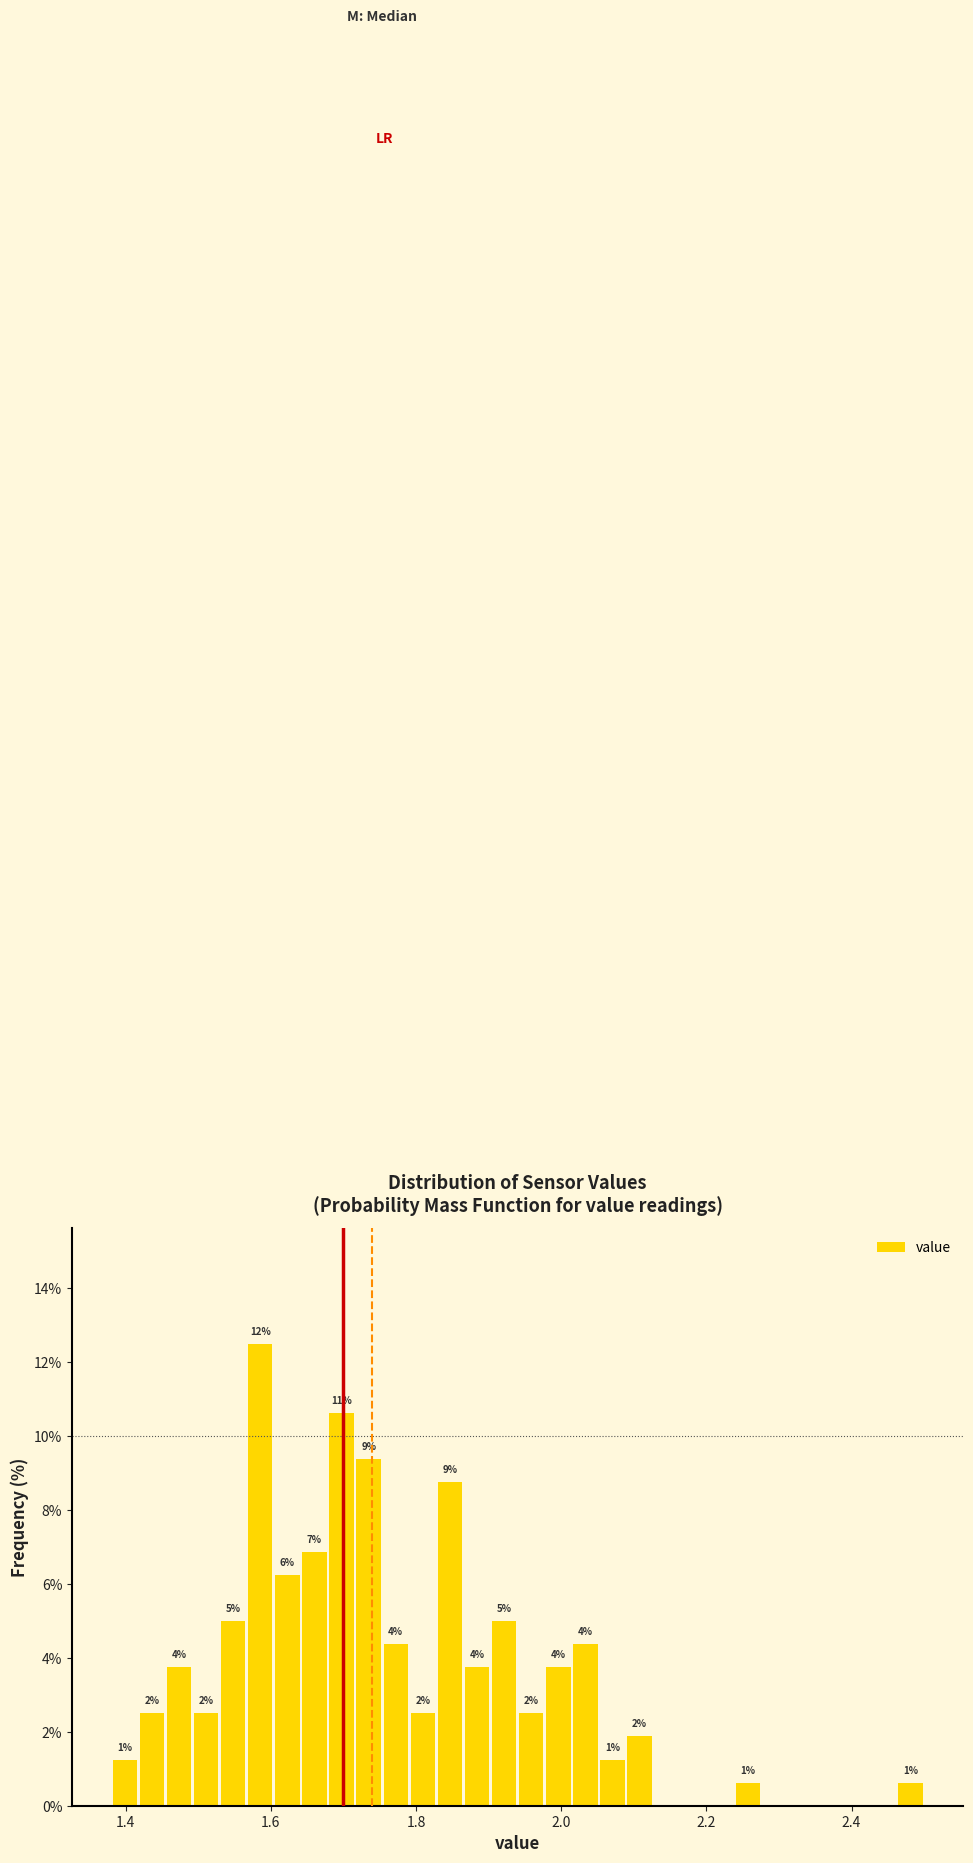

Read against the x-axis, roughly where is the centre of the tallest bar?

1.58